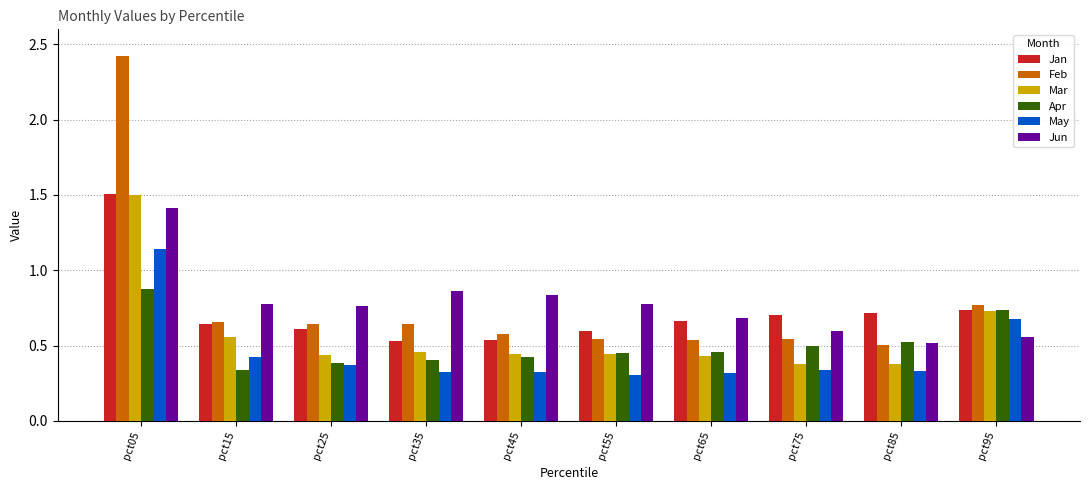

Count the Jun values in the range 0 to 1.

9